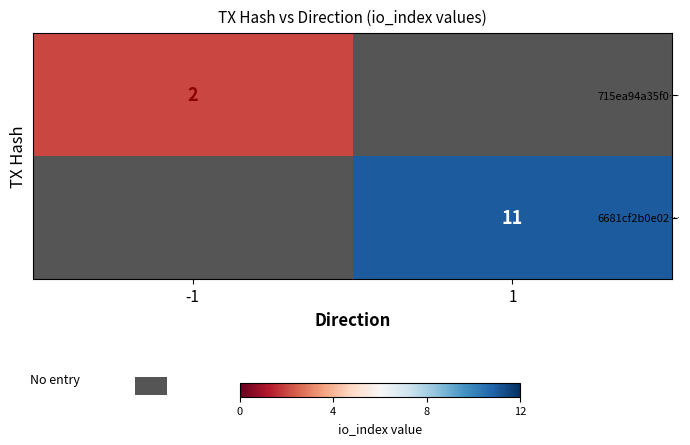

Is the value of 715ea94a35f0… at -1 greater than the value of 6681cf2b0e02… at 1?

No